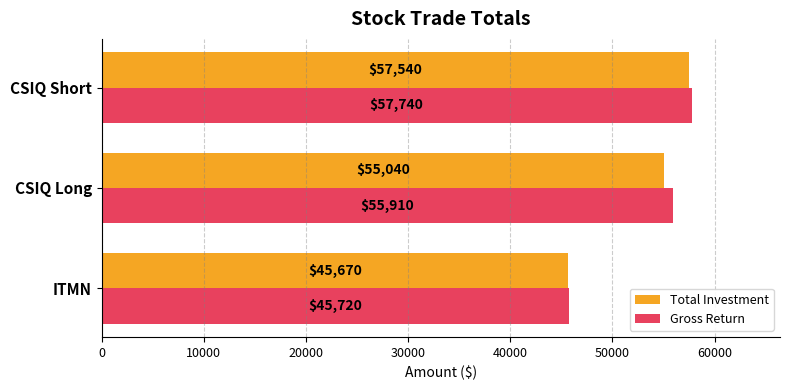

The Total Investment series shows 57540.0 at CSIQ Short. True or false?

True